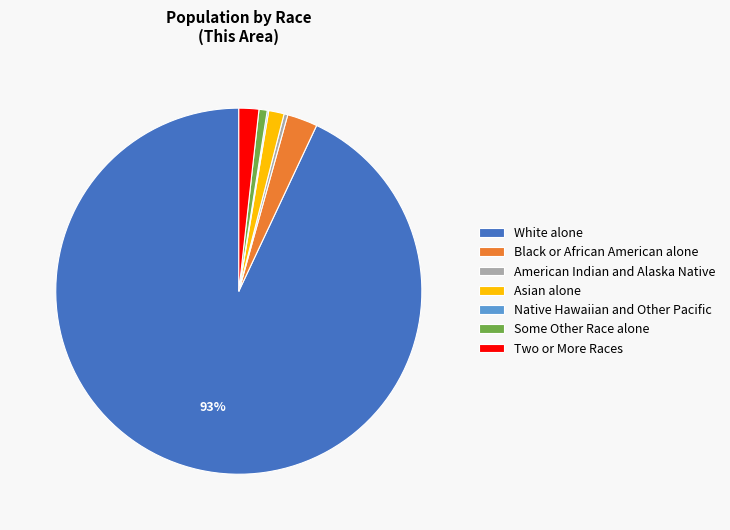

True or false: American Indian and Alaska Native accounts for 0% of the total.

True